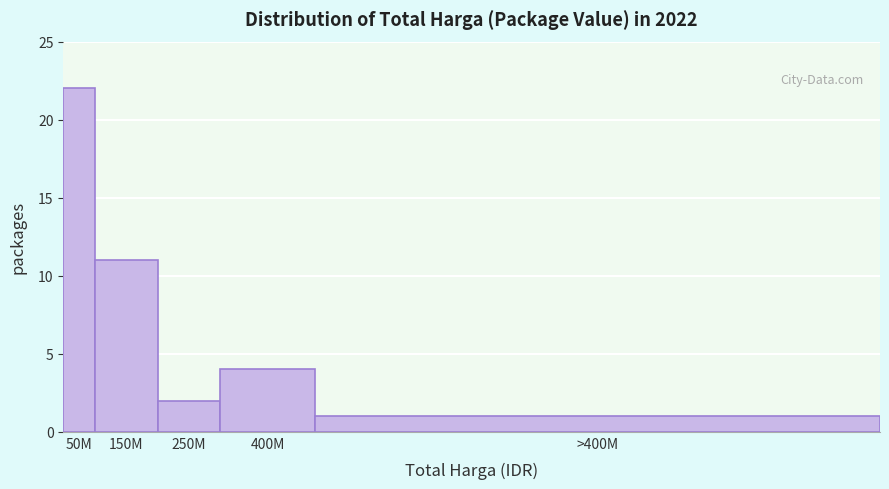

Reading left to right, extract all data points from this chart.

22	11	2	4	1